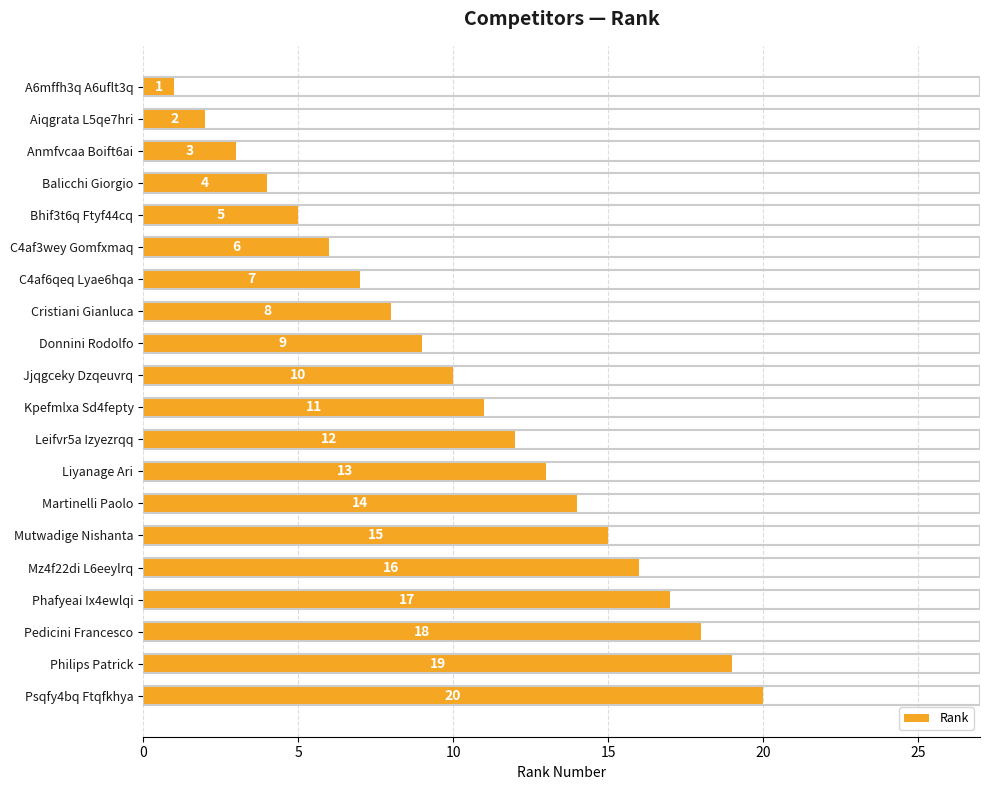

What is the greatest value displayed?

20